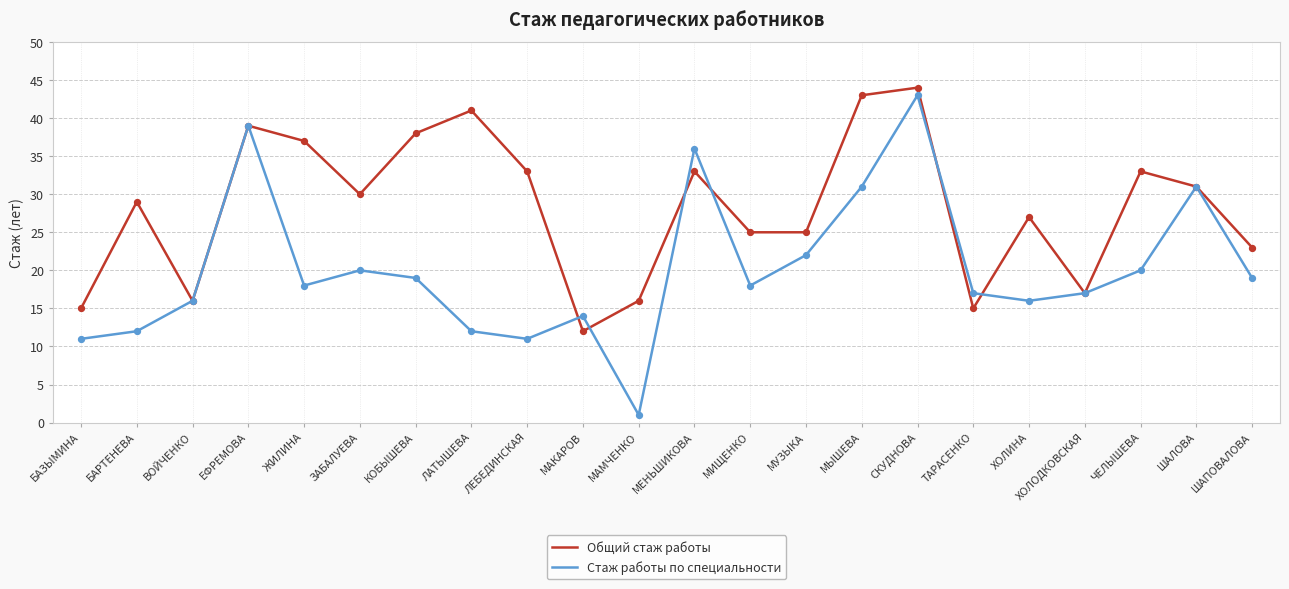

Which series has the largest total across all categories?

Общий стаж работы